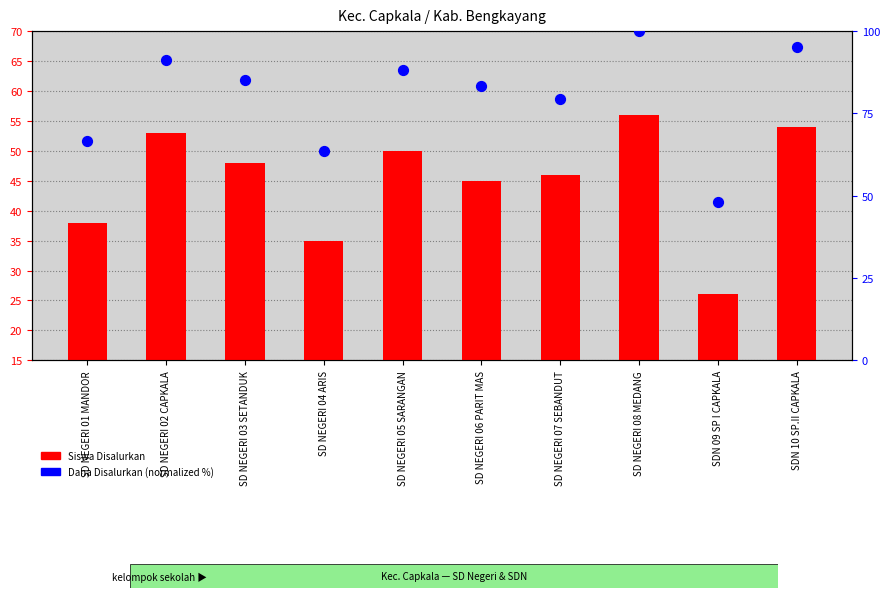

At how many categories does at least one series exceed 64?

8